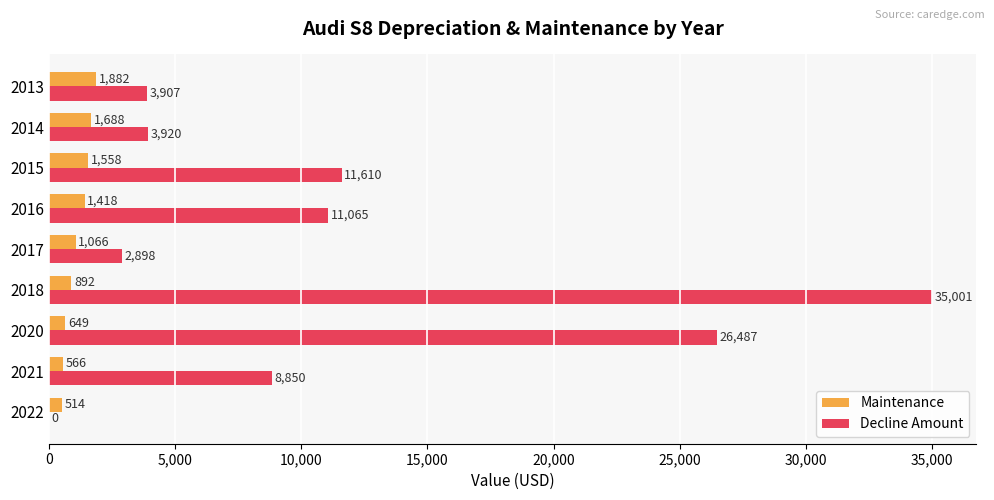

Which series has the largest total across all categories?

Decline Amount